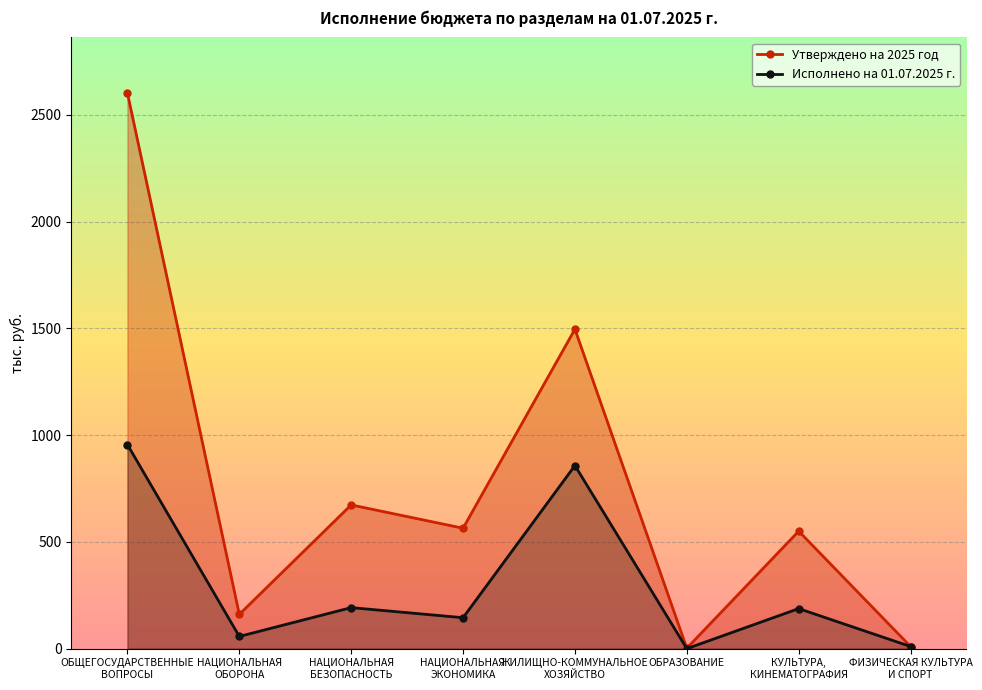

Which category has the highest value across all series?

ОБЩЕГОСУДАРСТВЕННЫЕ
ВОПРОСЫ